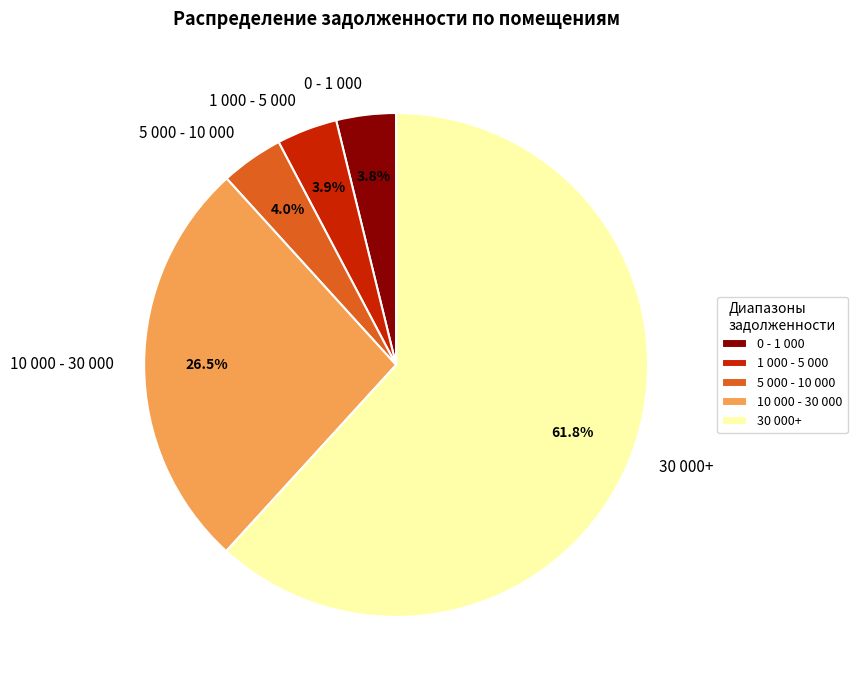

Do 5 000 - 10 000 and 1 000 - 5 000 together represent more than half of the pie?

No